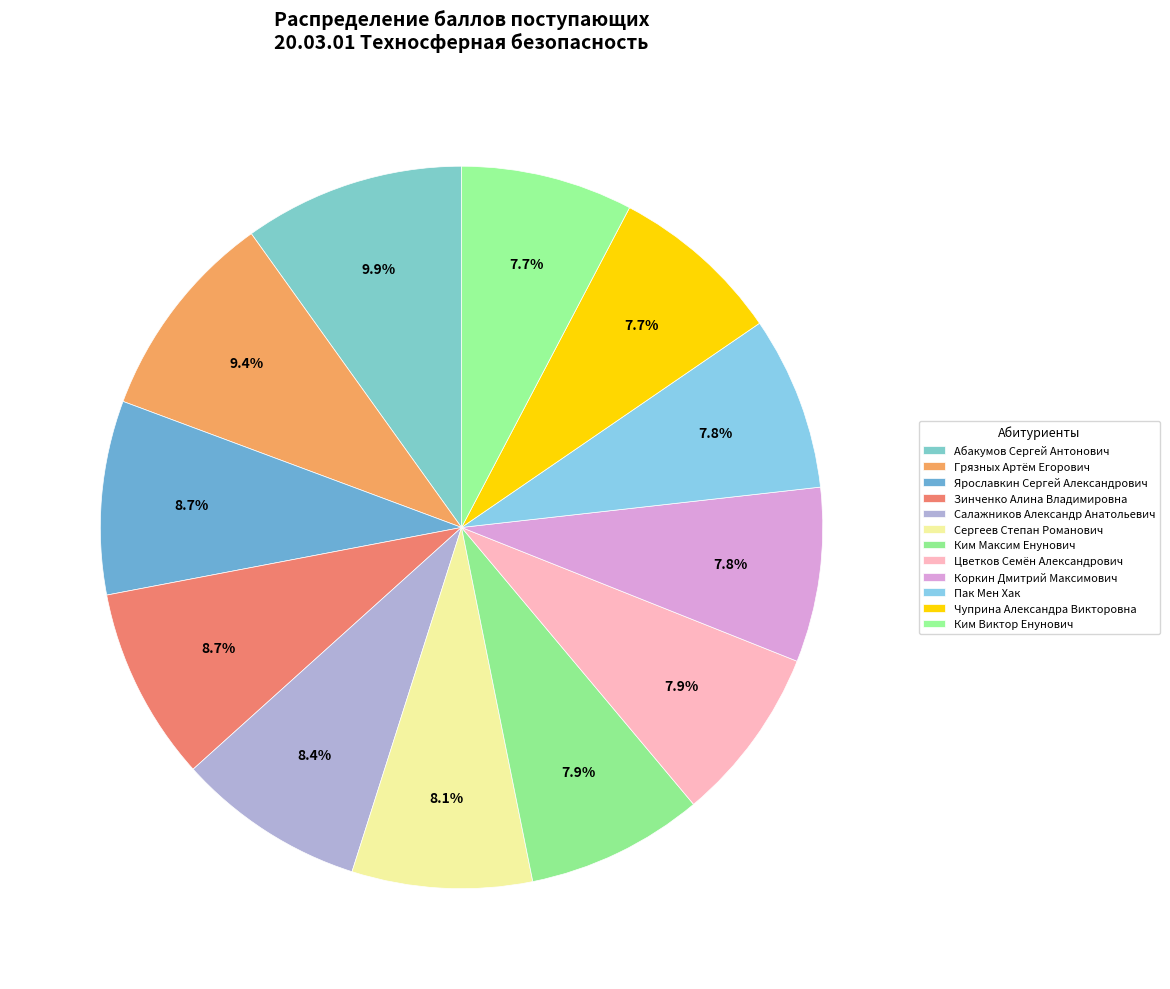

How many slices are in this pie chart?

12